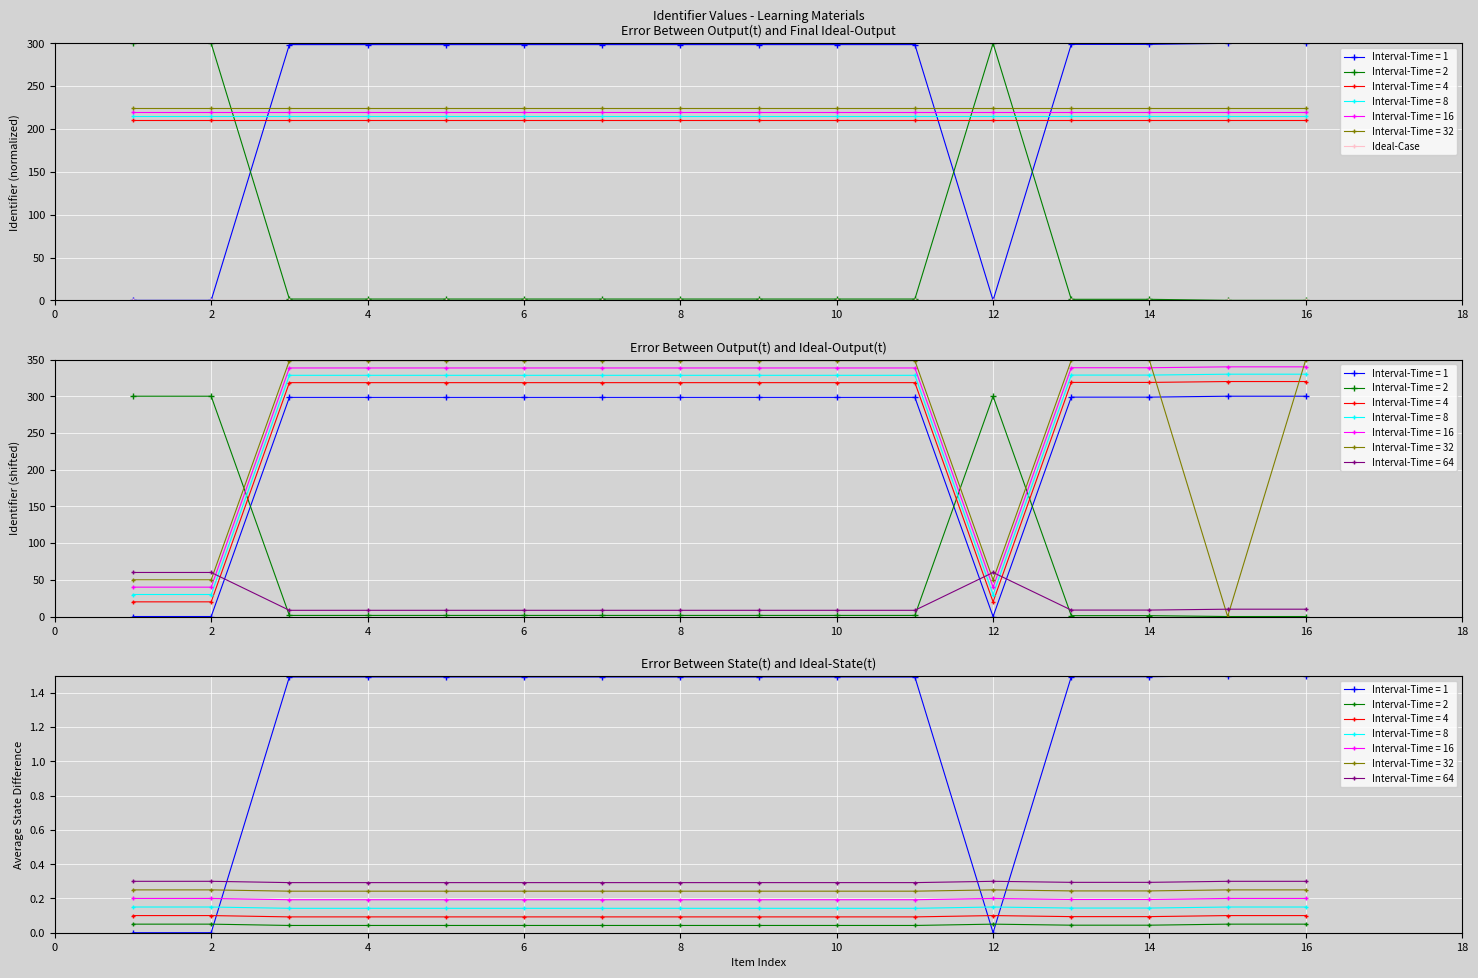

How many data points are above 298?

13